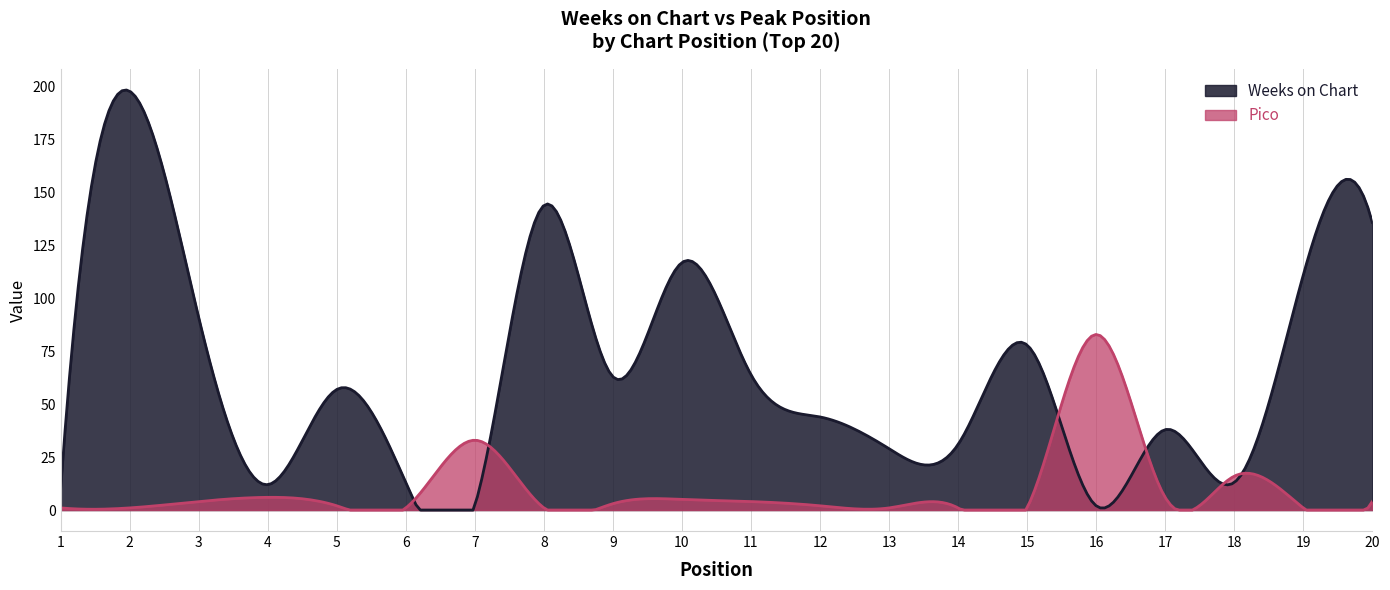

Reading left to right, list all the values displayed in this chart.

Weeks on Chart: 1=10	2=198	3=91	4=12	5=57	6=13	7=2	8=144	9=63	10=117	11=64	12=44	13=29	14=31	15=78	16=2	17=38	18=13	19=111	20=136
Pico: 1=1	2=1	3=4	4=6	5=2	6=1	7=33	8=1	9=3	10=5	11=4	12=2	13=1	14=1	15=1	16=83	17=6	18=16	19=1	20=4